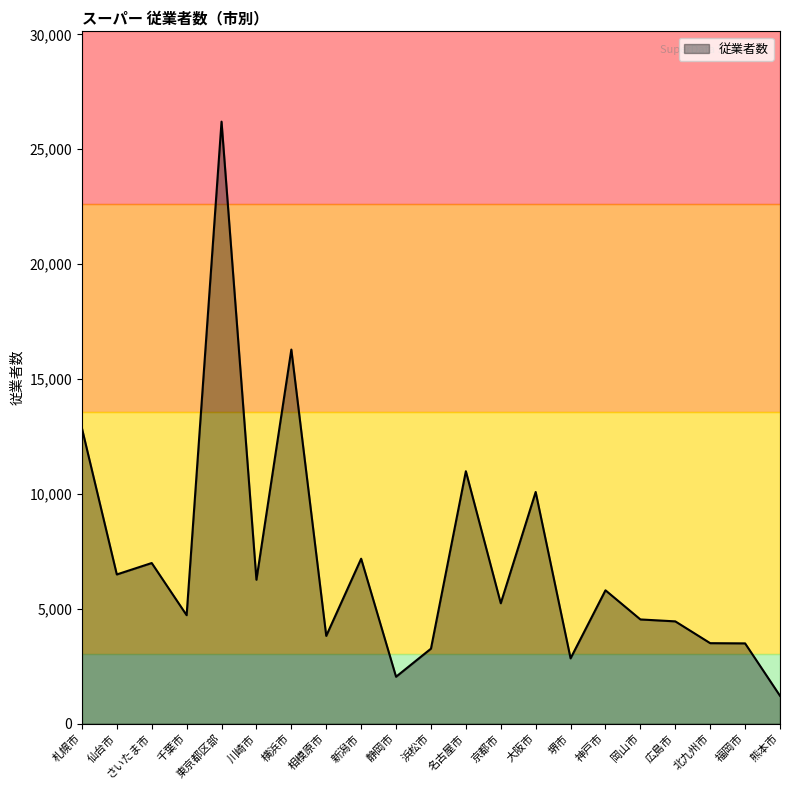

What is the ratio of the value at 名古屋市 to the value at 熊本市?

9.1